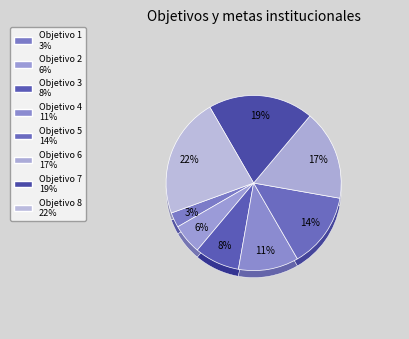

Is Objetivo 6 the majority of the pie?

No